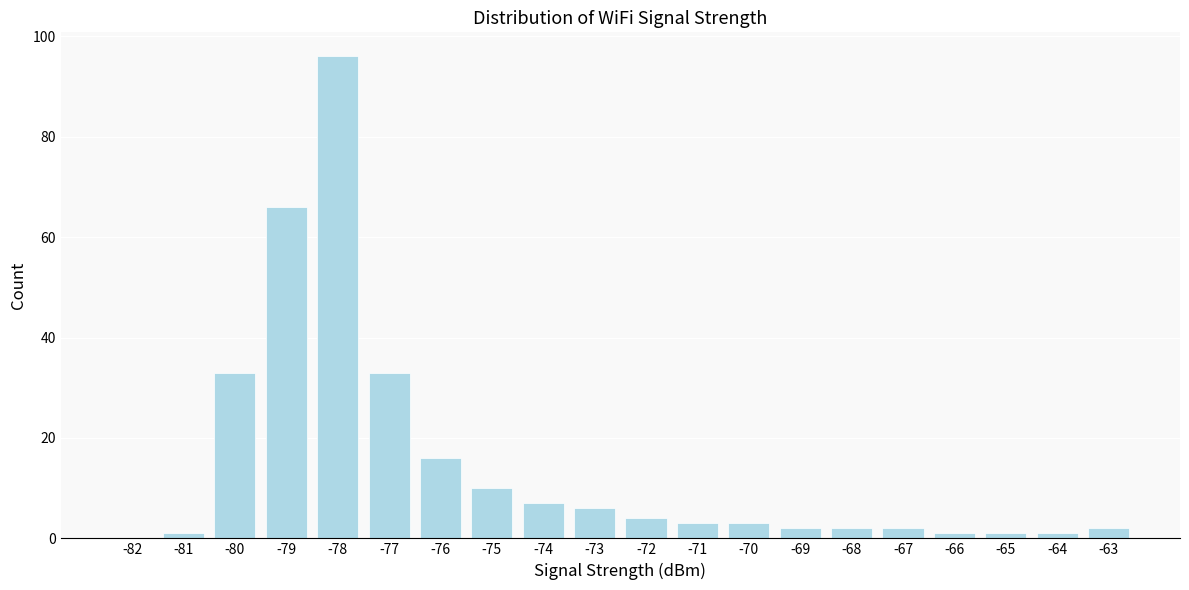

Reading left to right, list all the values displayed in this chart.

-82=0	-81=1	-80=33	-79=66	-78=96	-77=33	-76=16	-75=10	-74=7	-73=6	-72=4	-71=3	-70=3	-69=2	-68=2	-67=2	-66=1	-65=1	-64=1	-63=2